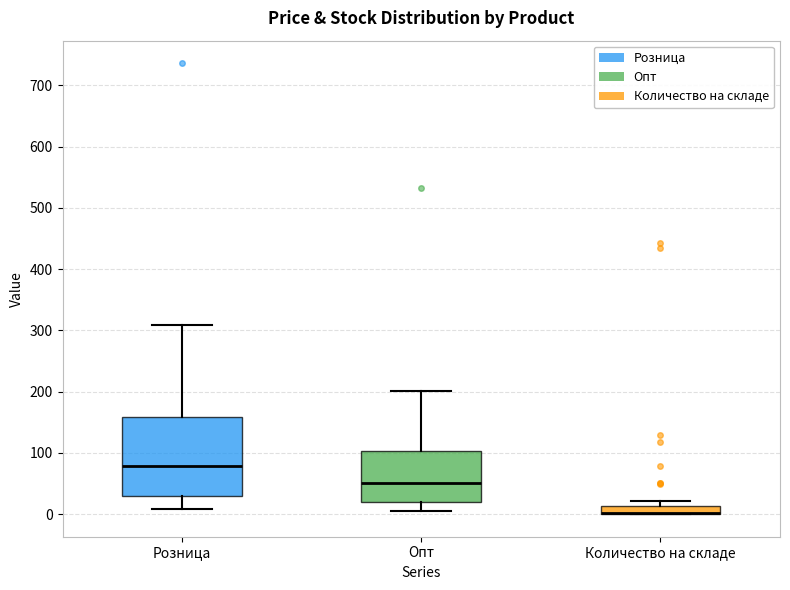

Where does the median line of the box for Опт sit on the y-axis? The values are not printed on the chart, so give them approximately, as read against the axis.

50